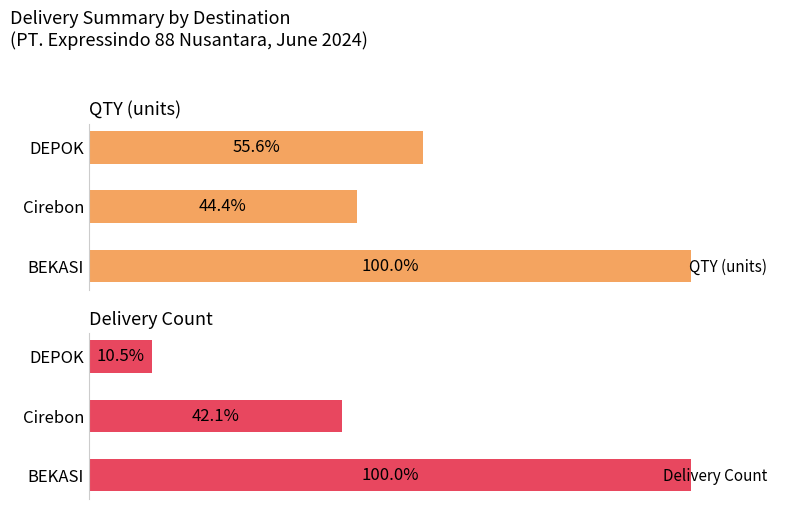

Reading left to right, extract all data points from this chart.

QTY (units): 54	24	30
Delivery Count: 19	8	2